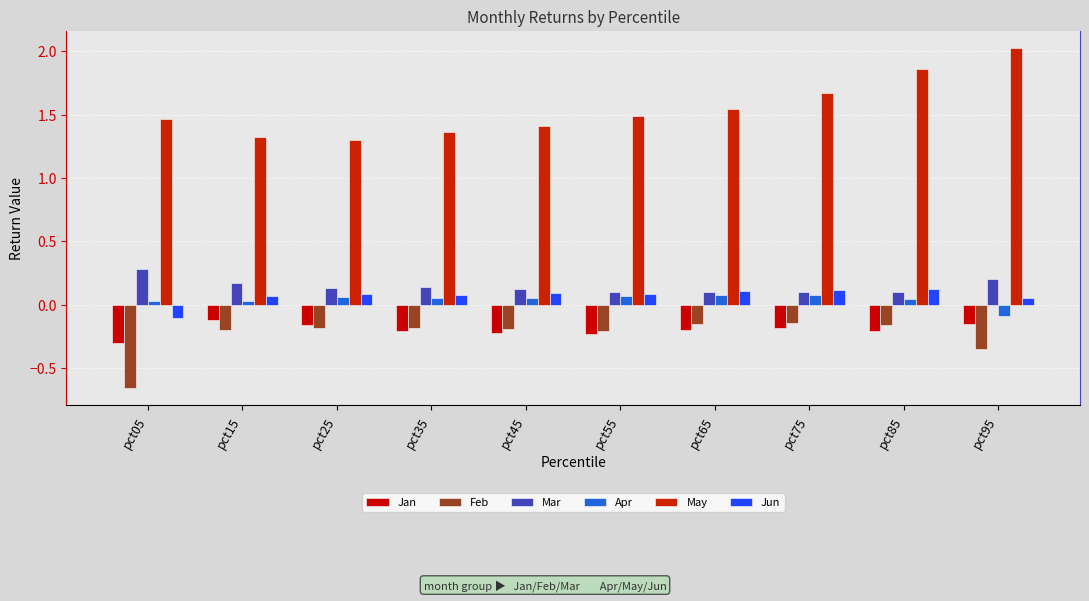

At how many categories does at least one series exceed 1?

10